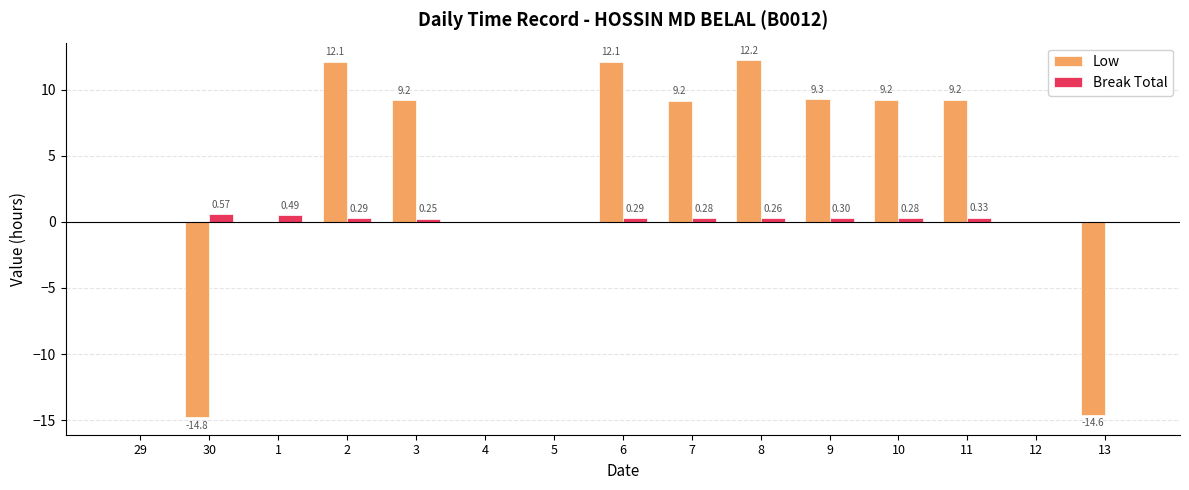

At which category is the sum across all series the highest?

8